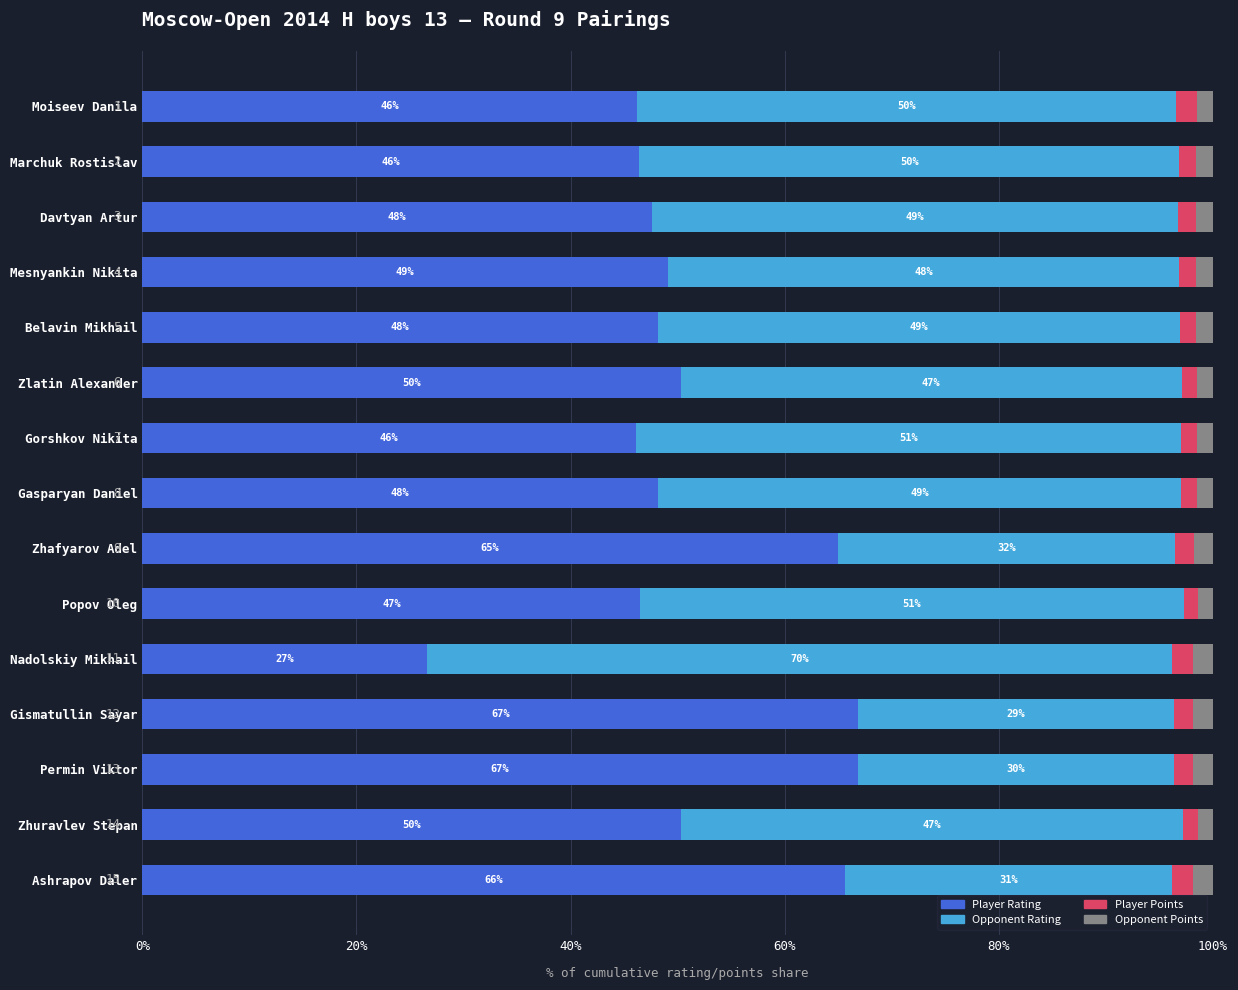

Count the Player Points values in the range 1 to 2.

15